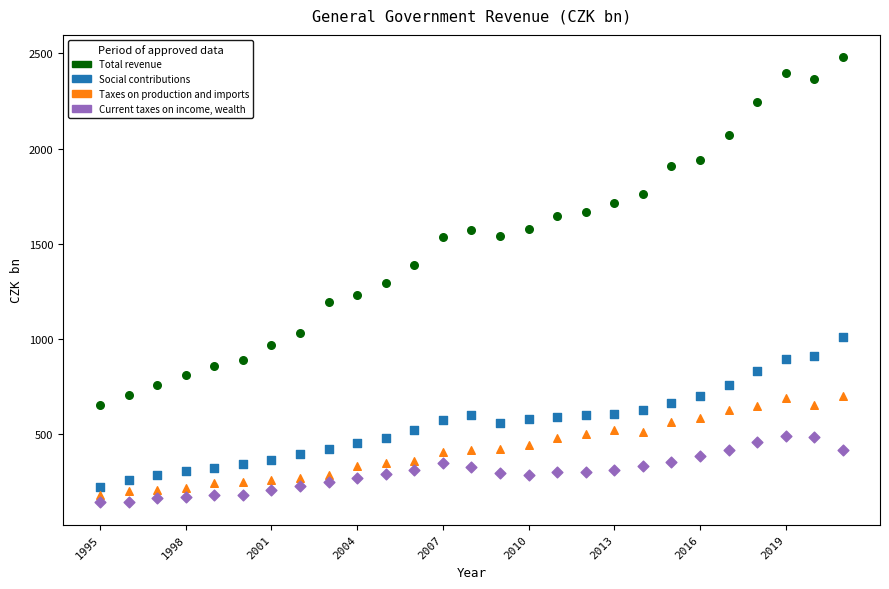

Across all data points, what is the range of X values (max minus min)?

26.0